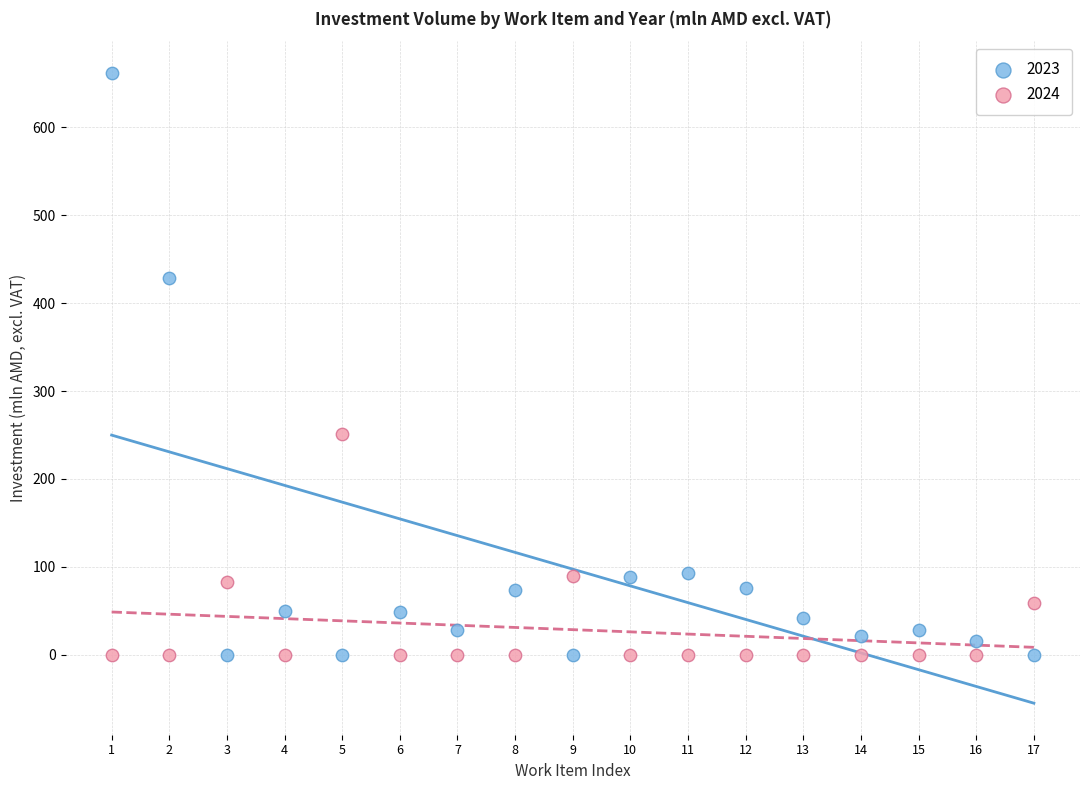

Which series has the widest spread of Y values?

2023